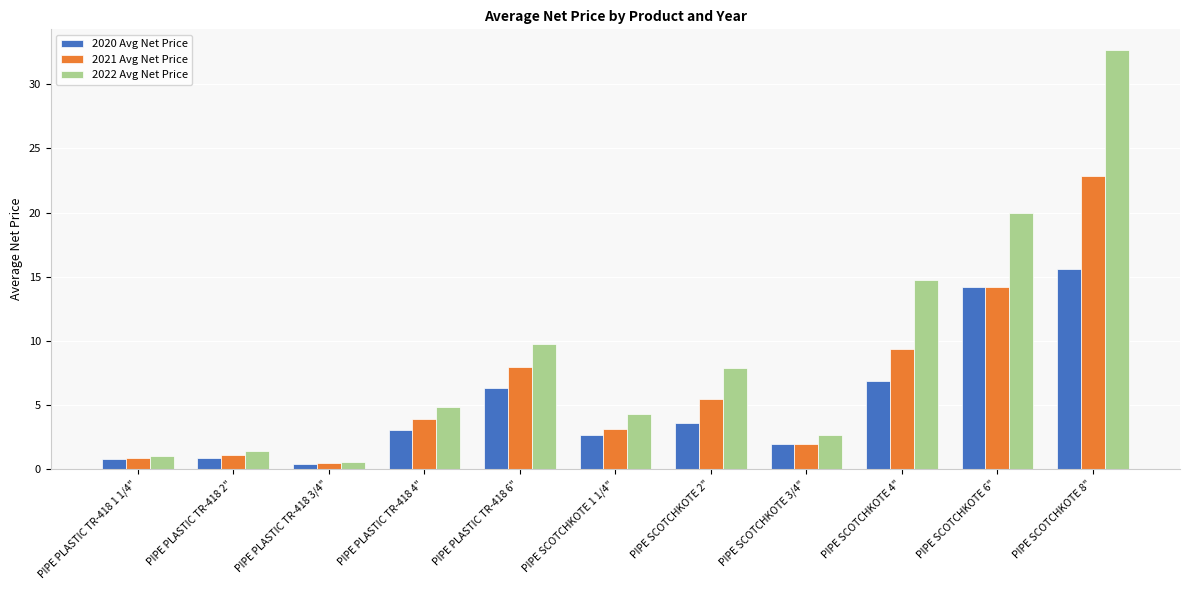

Which series has the largest total across all categories?

2022 Avg Net Price